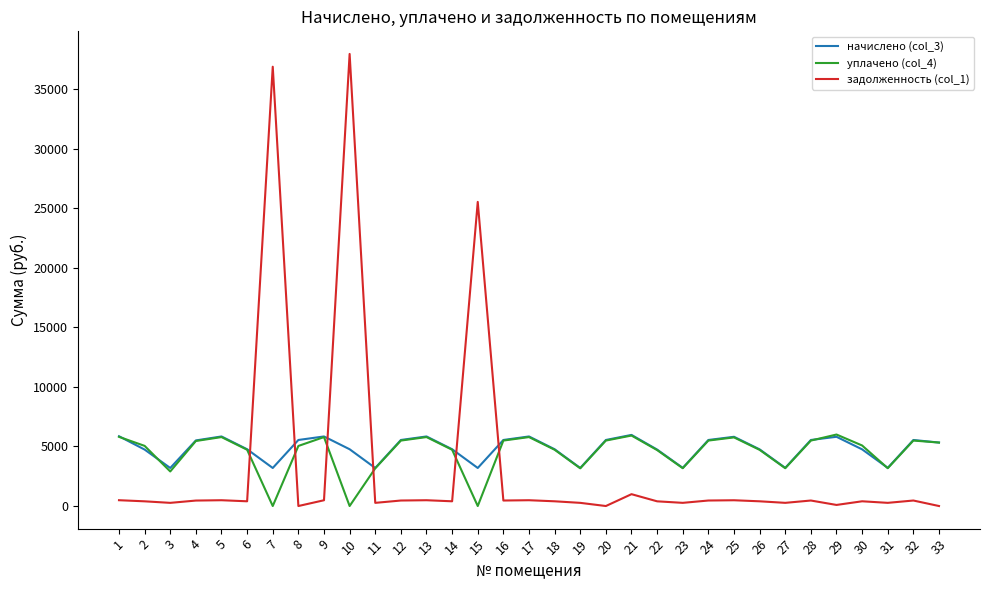

How many lines are shown in the chart?

3